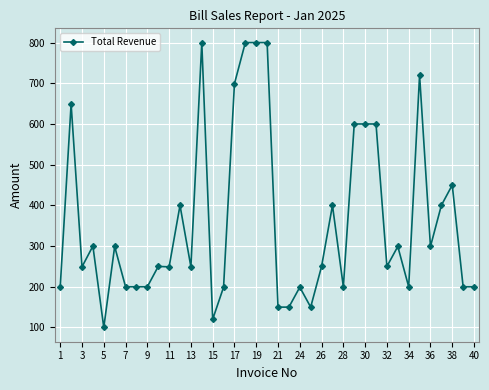

True or false: the data has more than 2 interior local peaks.

True